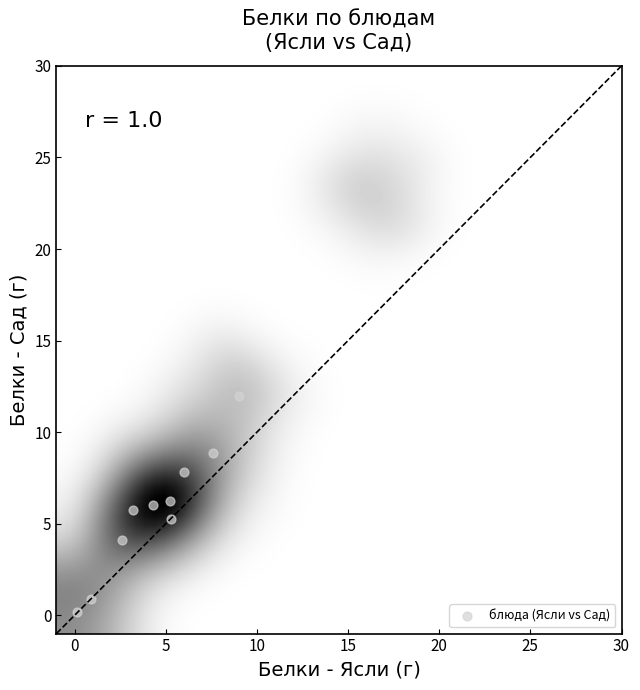

What is the average X value?

5.5